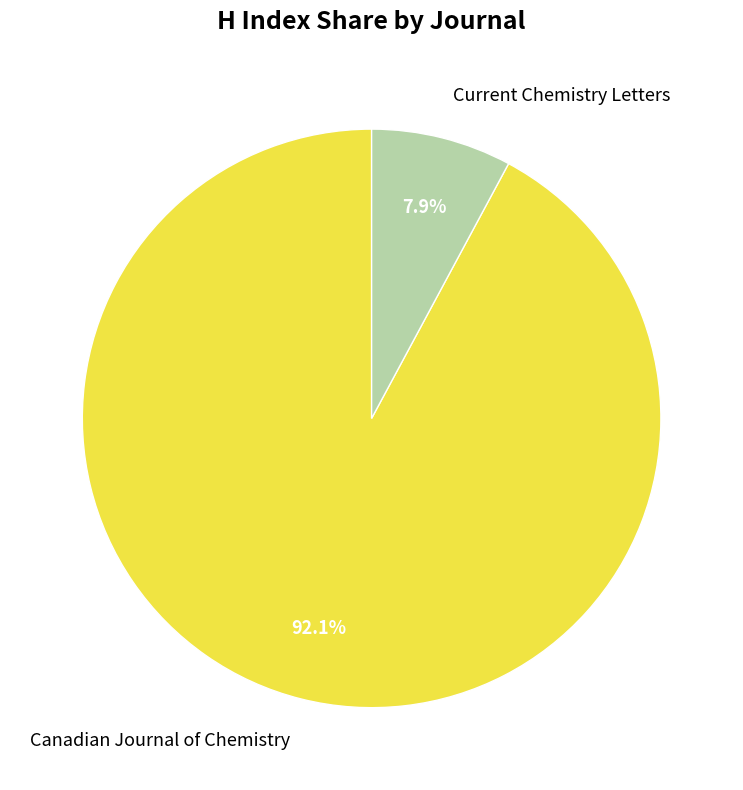

How many slices are in this pie chart?

2